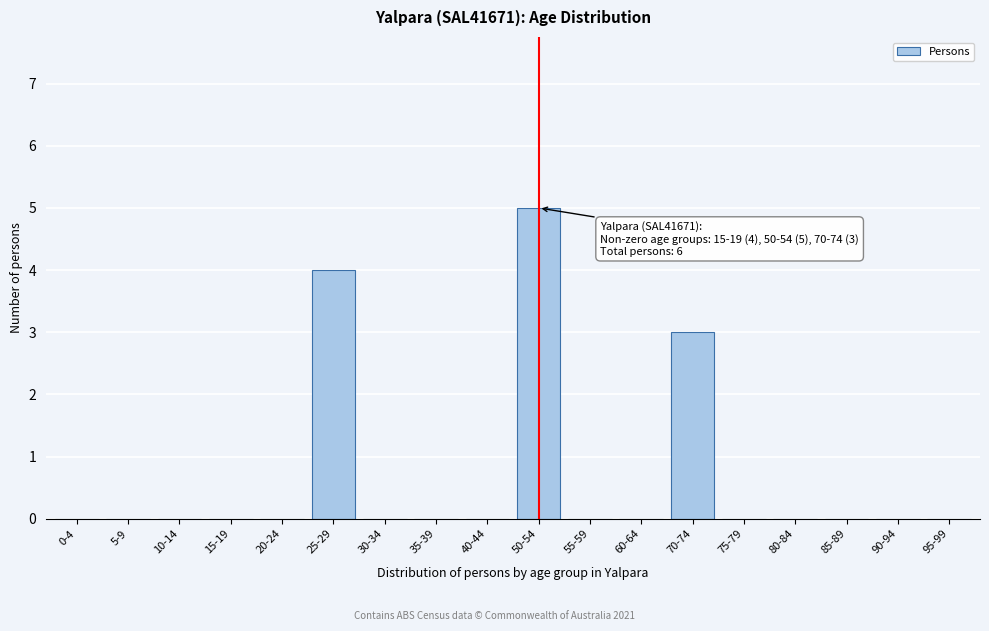

Reading left to right, extract all data points from this chart.

0-4=0	5-9=0	10-14=0	15-19=0	20-24=0	25-29=4	30-34=0	35-39=0	40-44=0	50-54=5	55-59=0	60-64=0	70-74=3	75-79=0	80-84=0	85-89=0	90-94=0	95-99=0